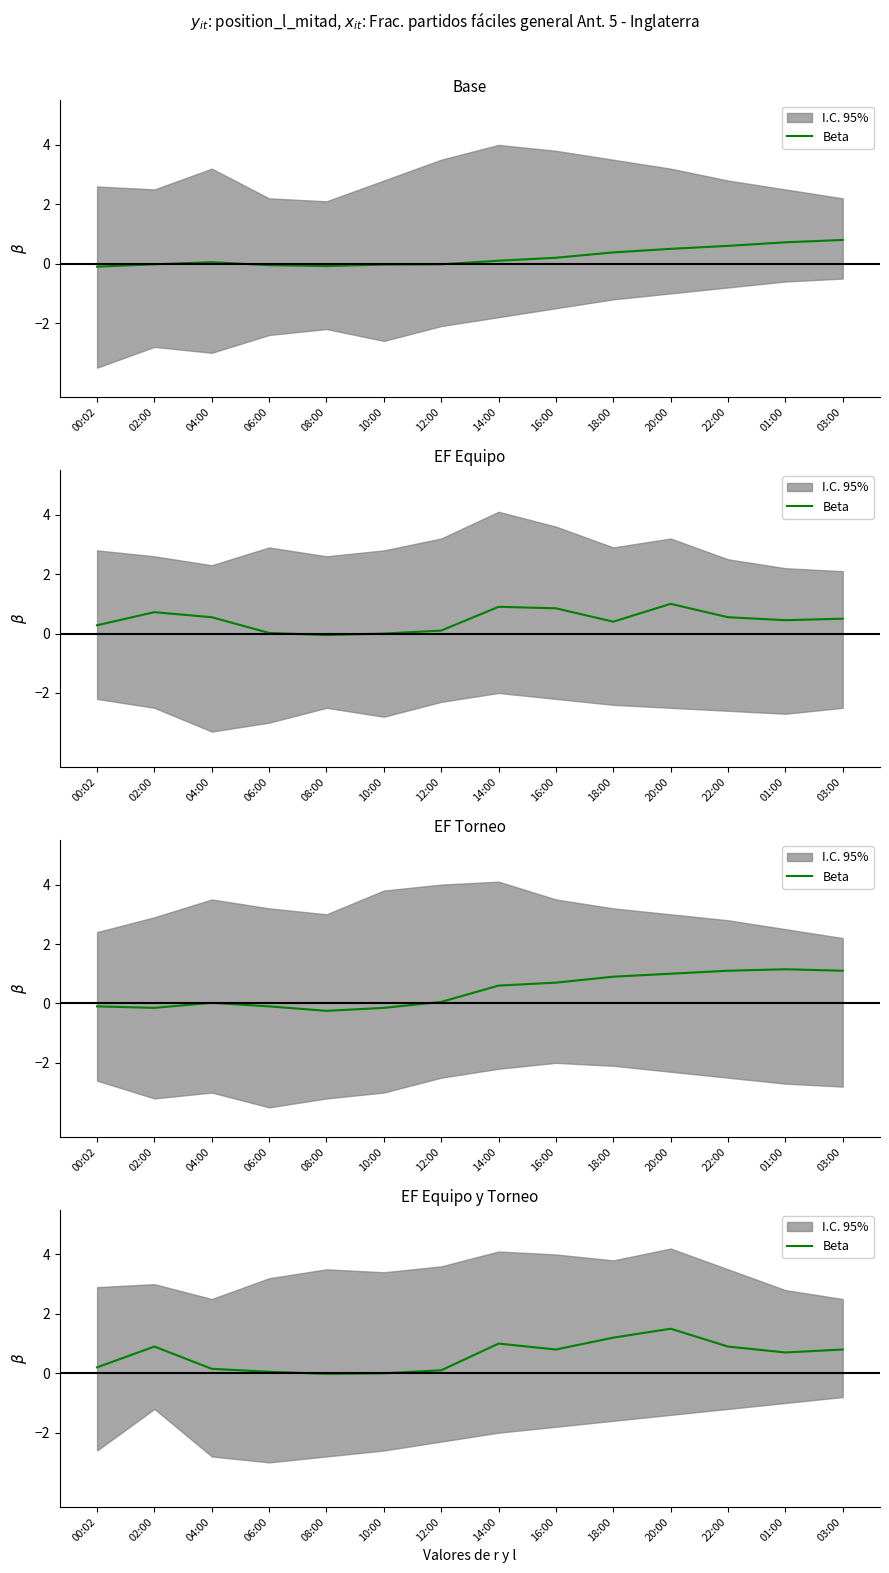

What is the label of the 10th point from the right?

08:00